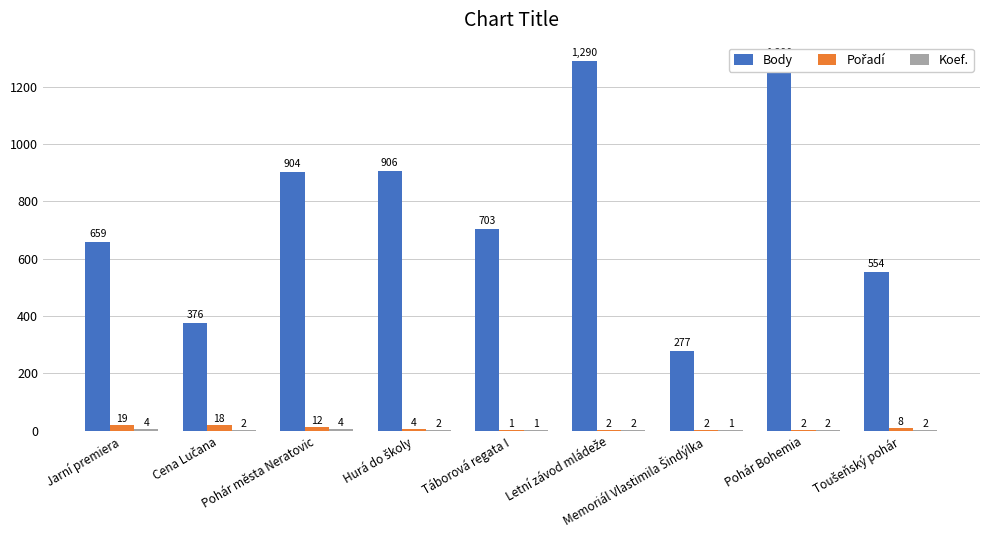

Count the number of categories in the chart.

9